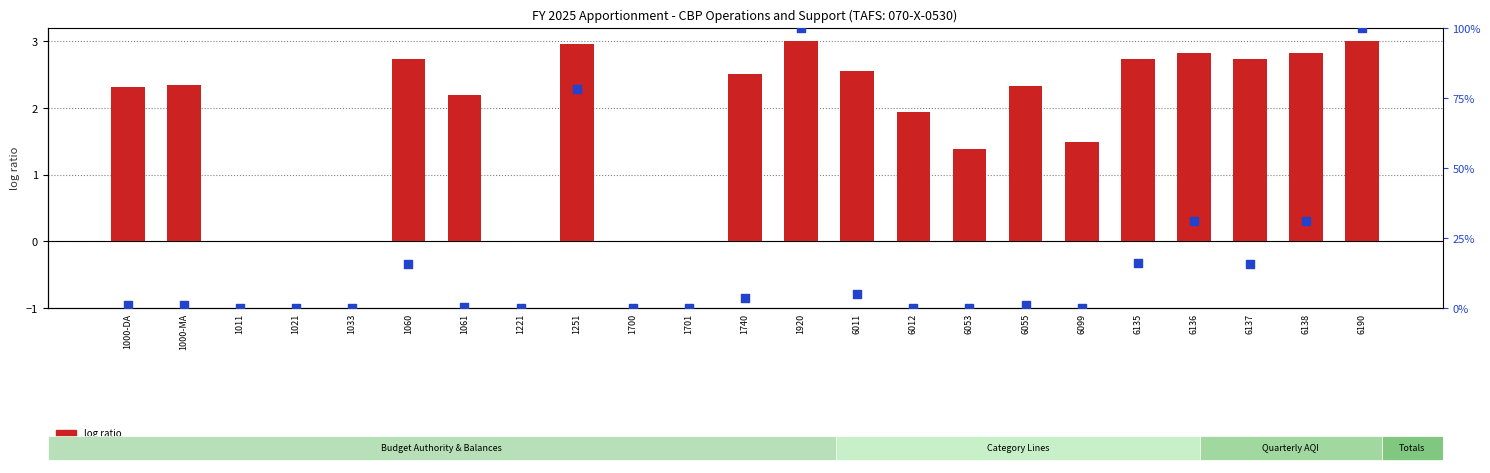

At which category is the sum across all series the highest?

1920